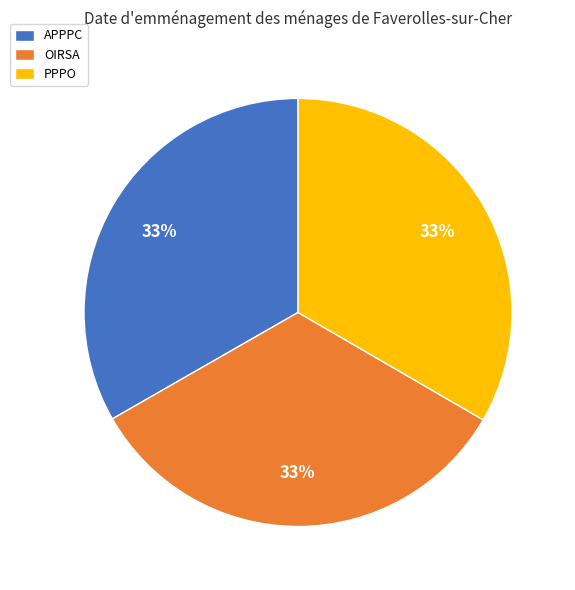

Do APPPC and PPPO together represent more than half of the pie?

Yes